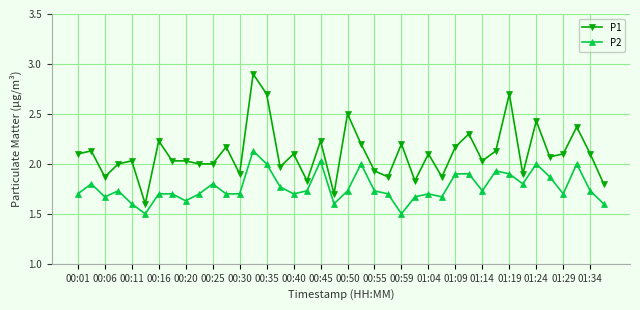

Which series has the largest total across all categories?

P1